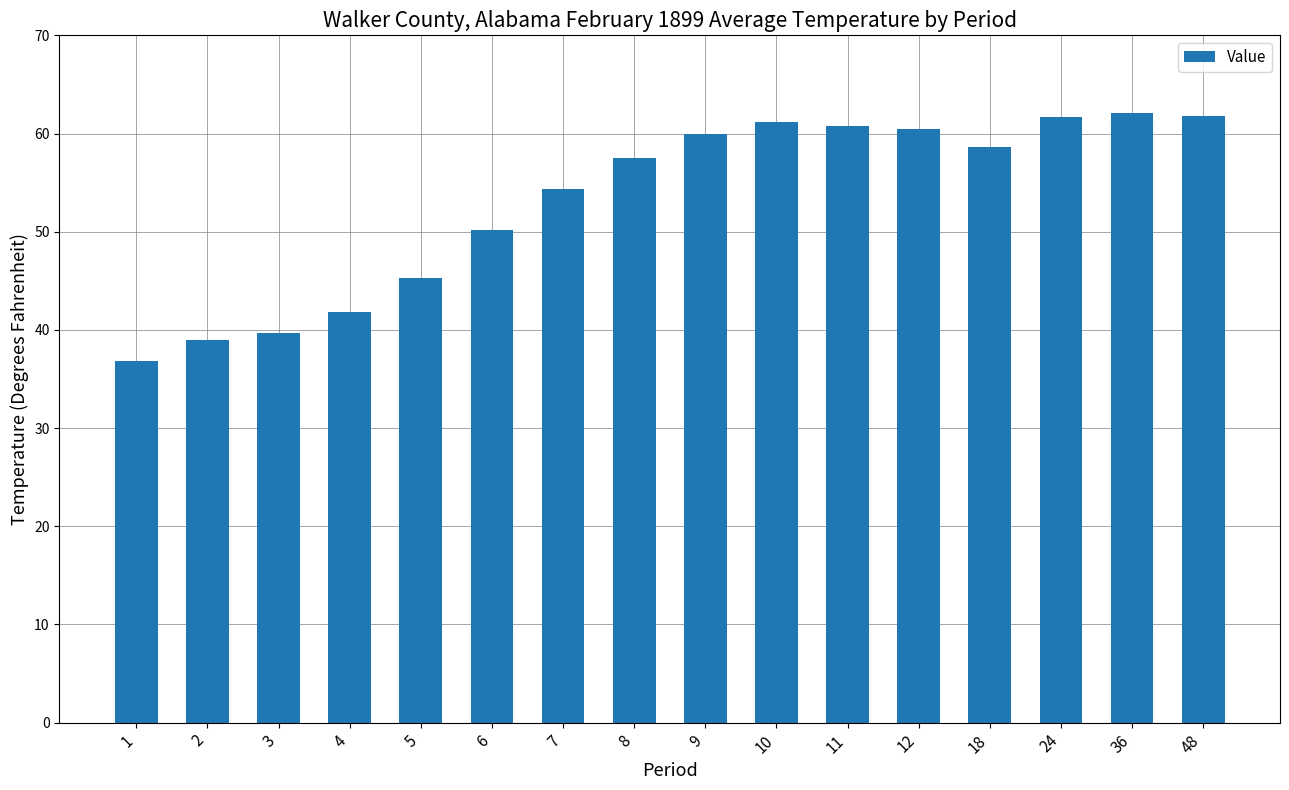

What is the difference between the maximum and second lowest values?

23.1